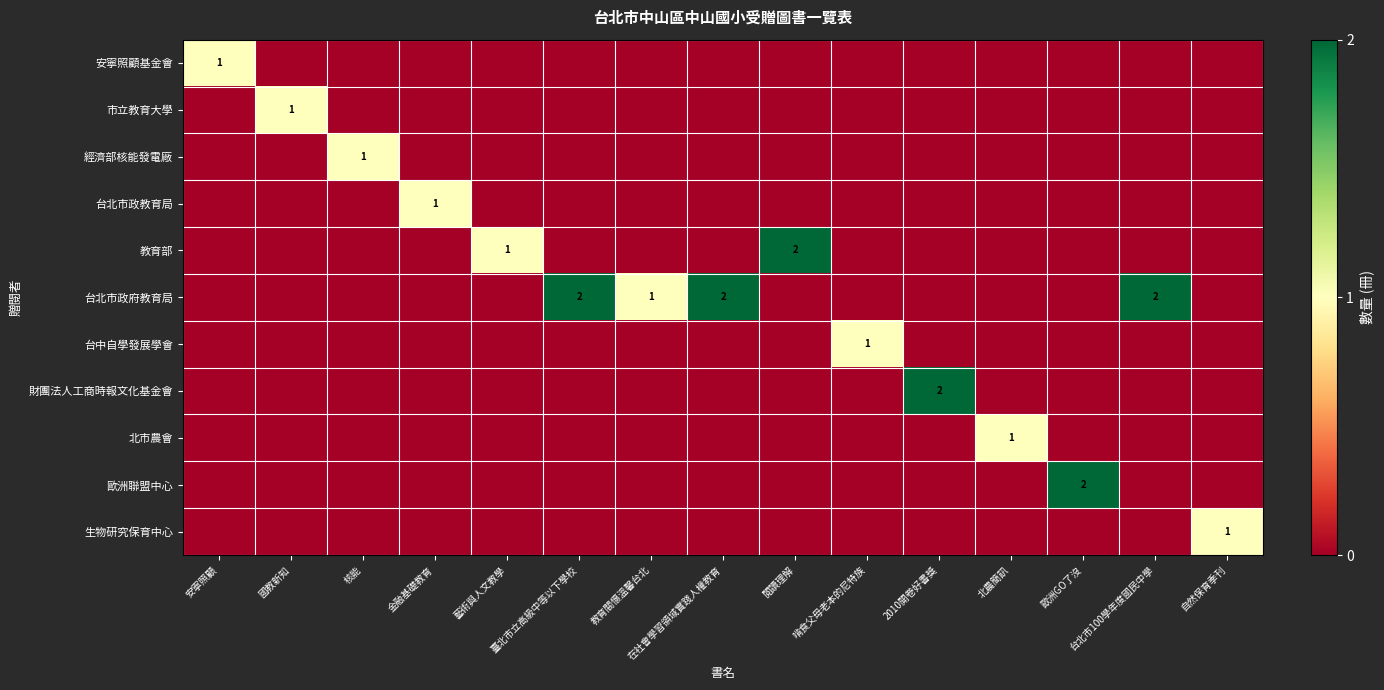

How many positive values does the 台中自學發展學會 series have?

1